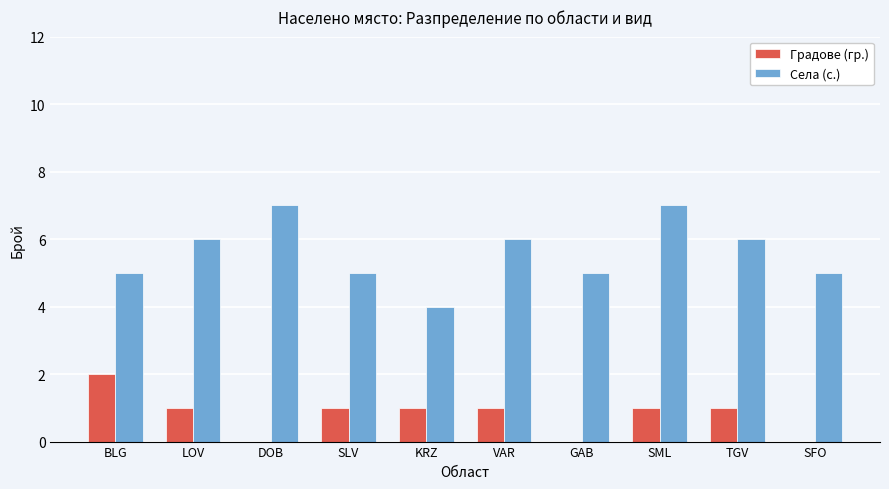

What is the total value across all series at SML?

8